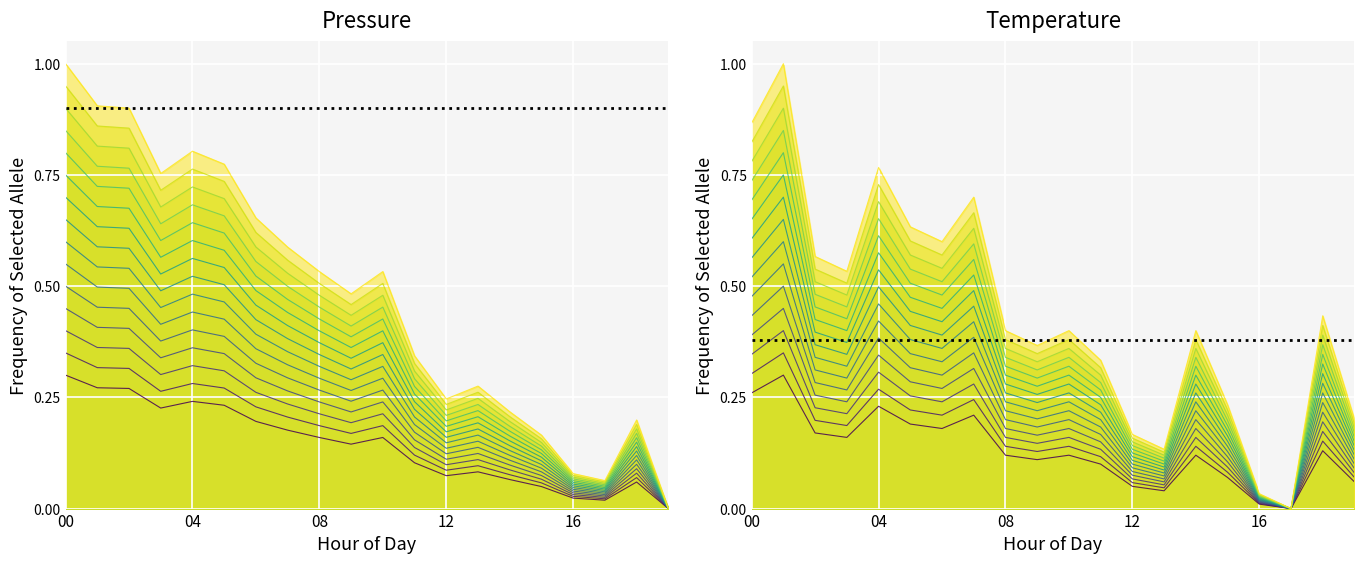

Count the number of categories in the chart.

20